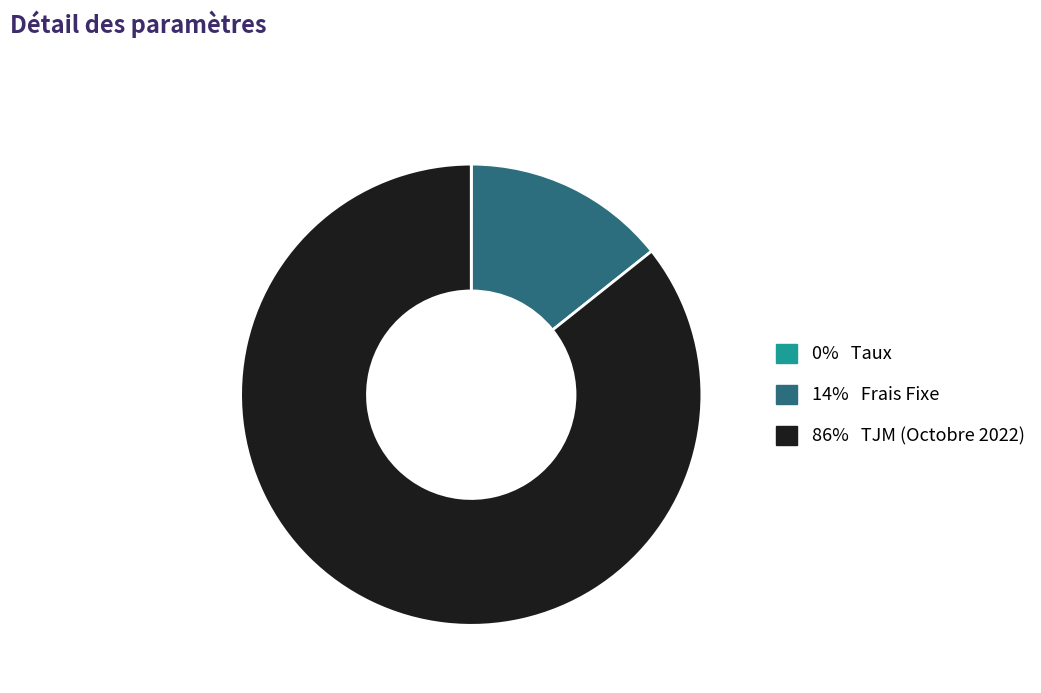

Is there any slice that represents more than half of the pie?

Yes